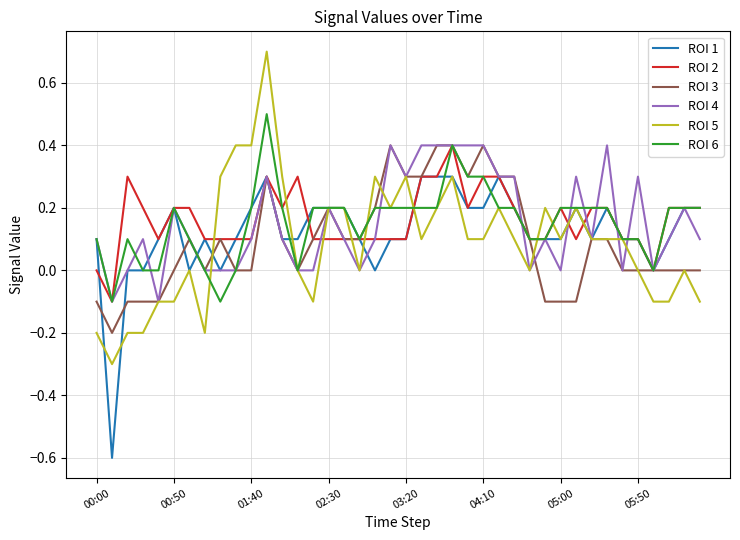

What is the greatest value displayed?

0.7